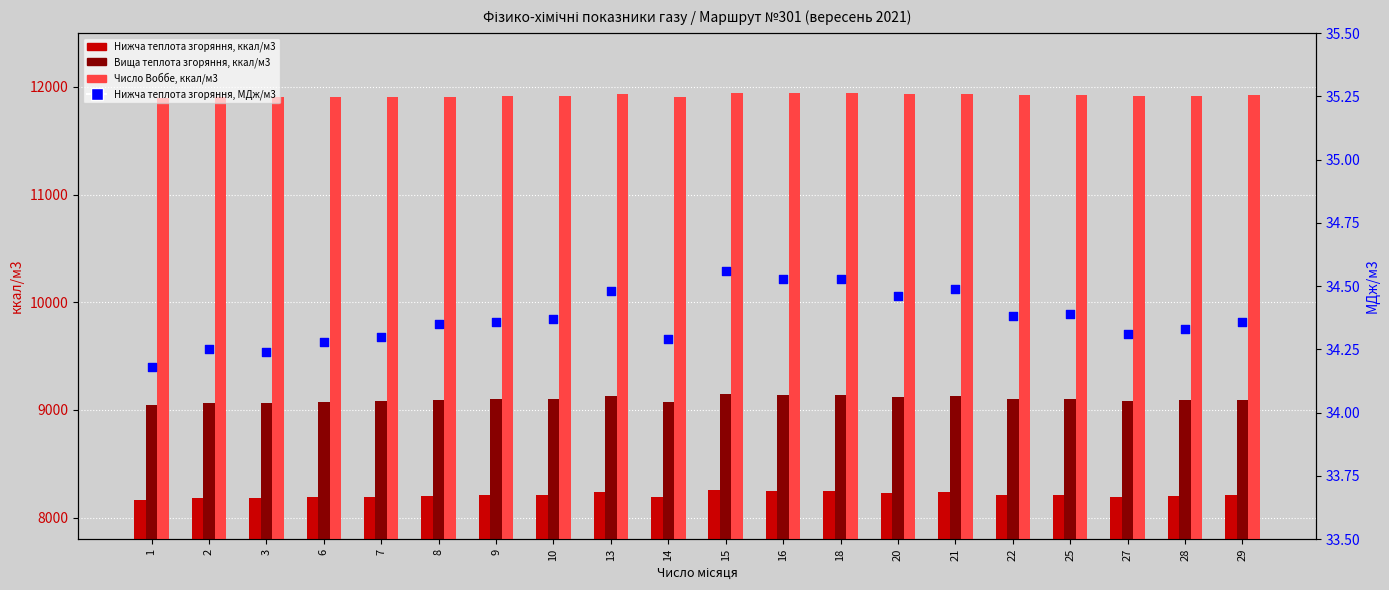

Which series contains the lowest Y value?

Нижча теплота згоряння, МДж/м3